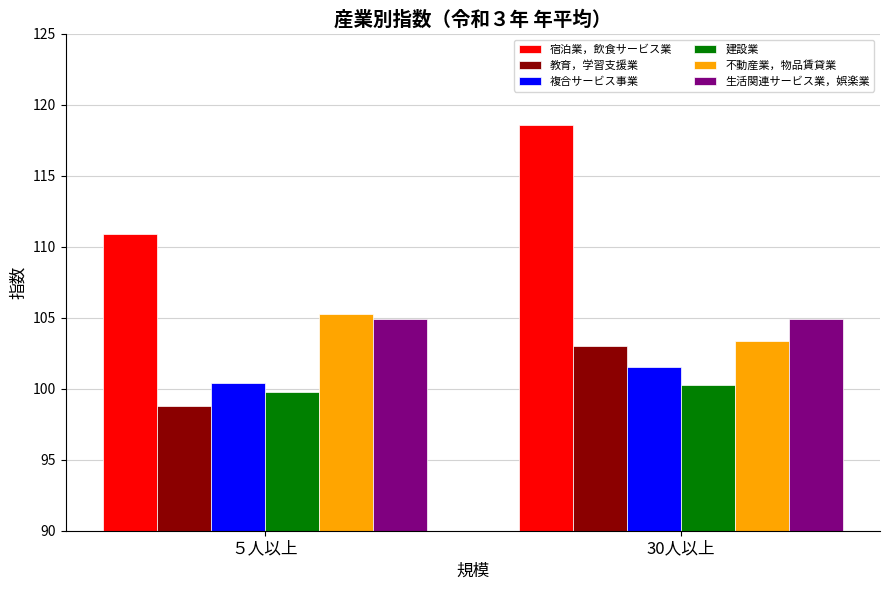

How many distinct data groups are displayed?

6